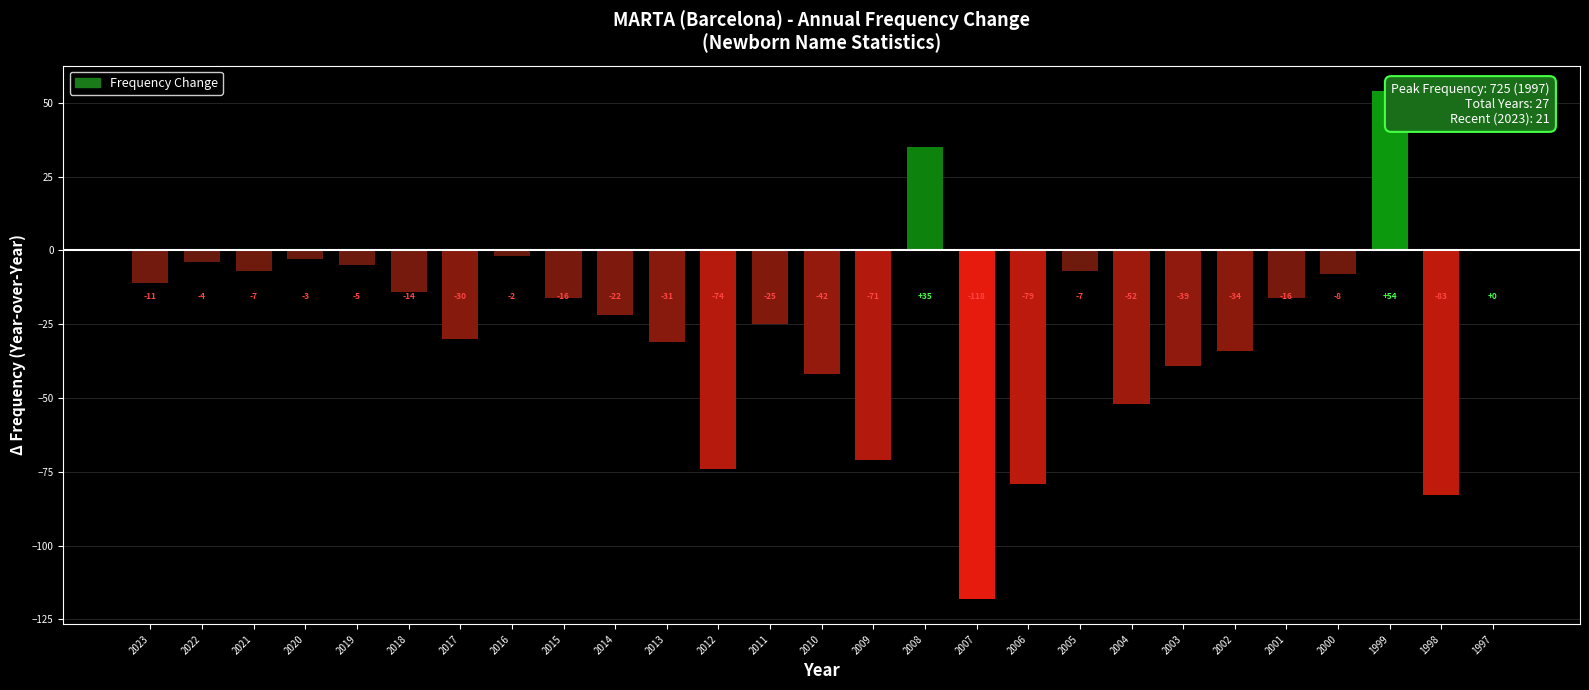

What is the change in value from 2013 to 2004?

-21